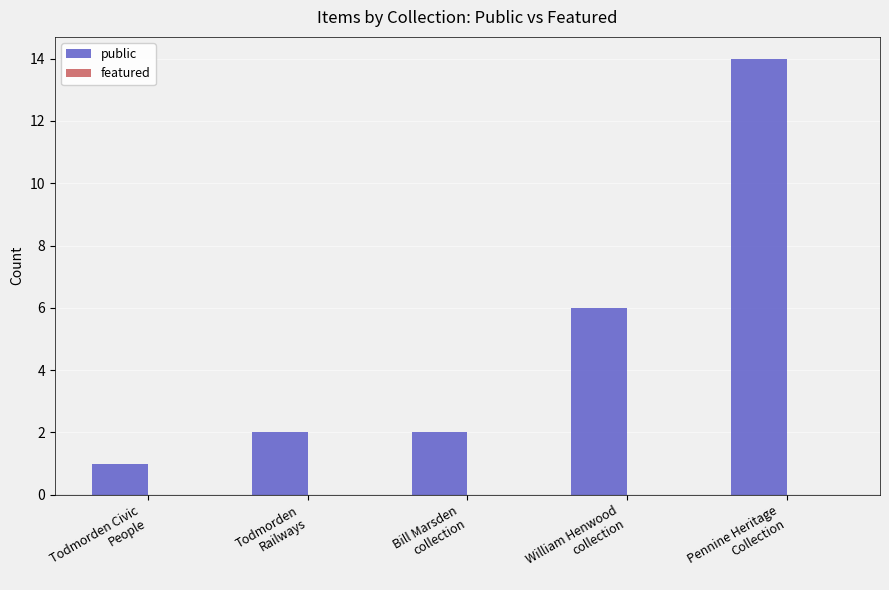

What is the greatest value displayed?

14